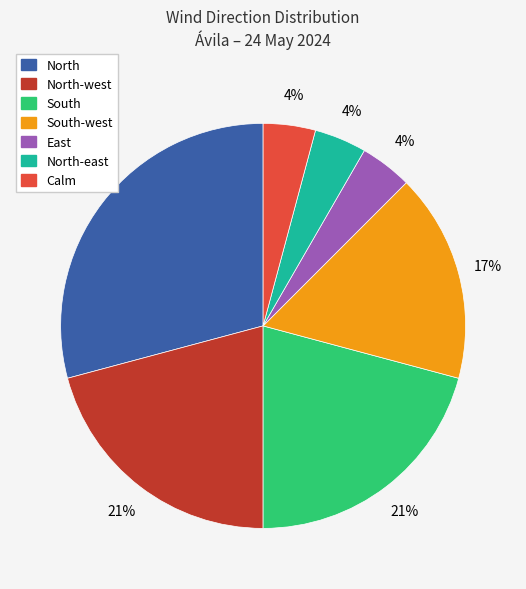

Combined, do South and Calm account for over 50%?

No